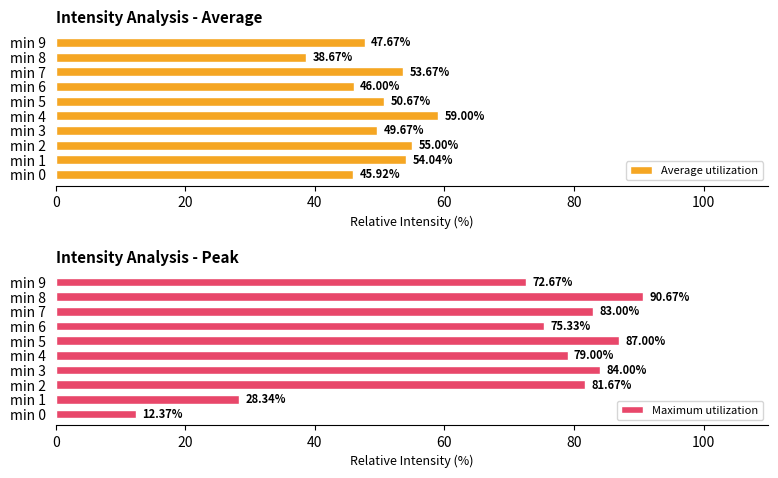

What is the value of the Average utilization bar at the 2nd from the left?

54.0